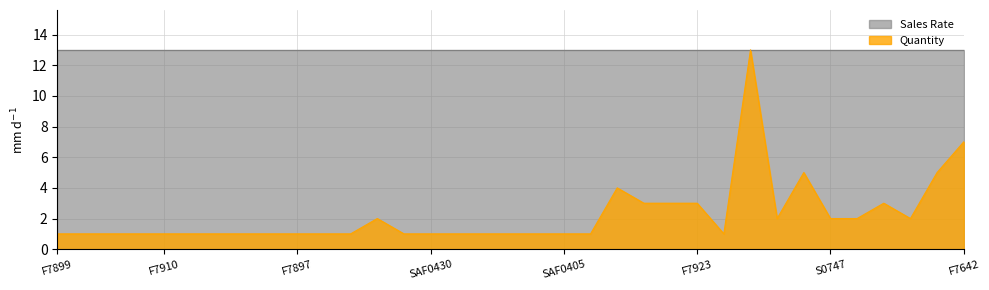

Is it true that the value at SAF0405 is 2?

False